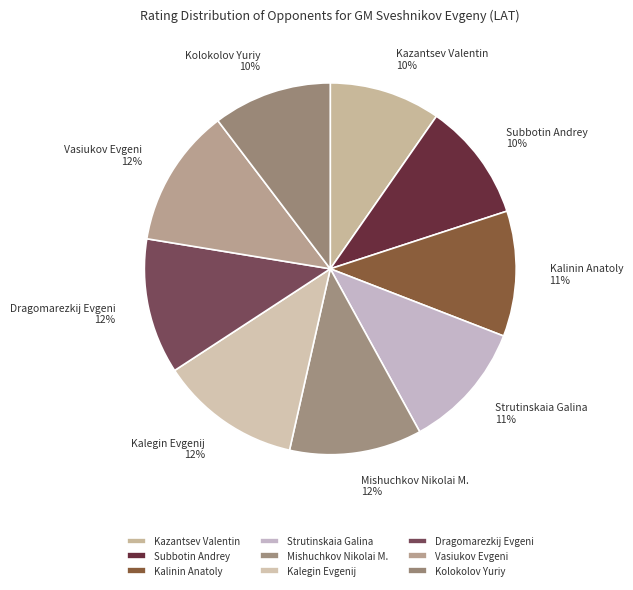

To the nearest percent, what is the combined percentage of Subbotin Andrey and Dragomarezkij Evgeni?

22%